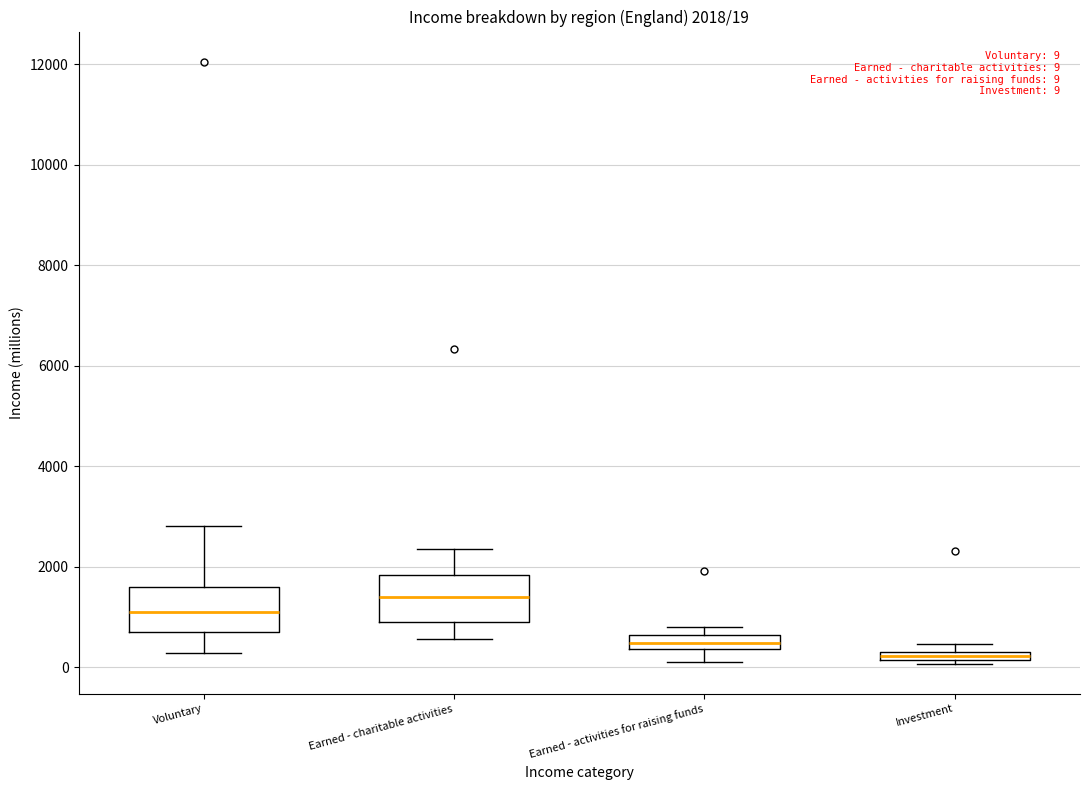

Which box's median line is the lowest?

Investment